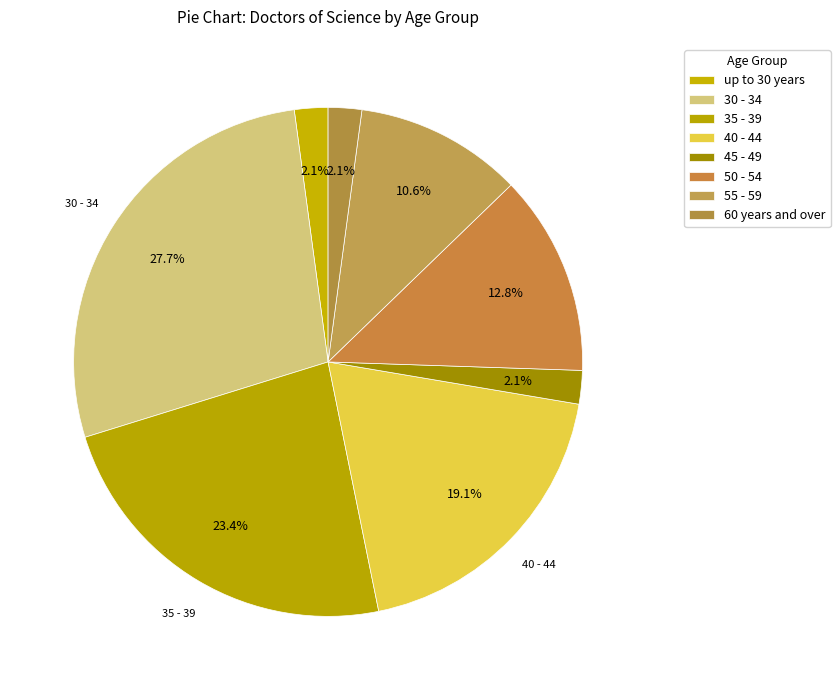

True or false: 60 years and over accounts for 2% of the total.

True